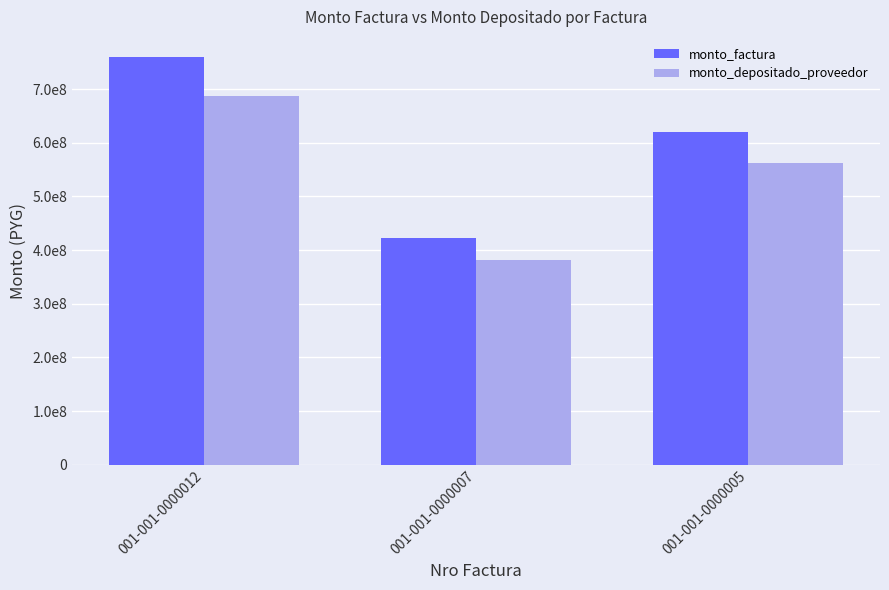

What is the value of the monto_factura bar at the 1st from the left?

759304168